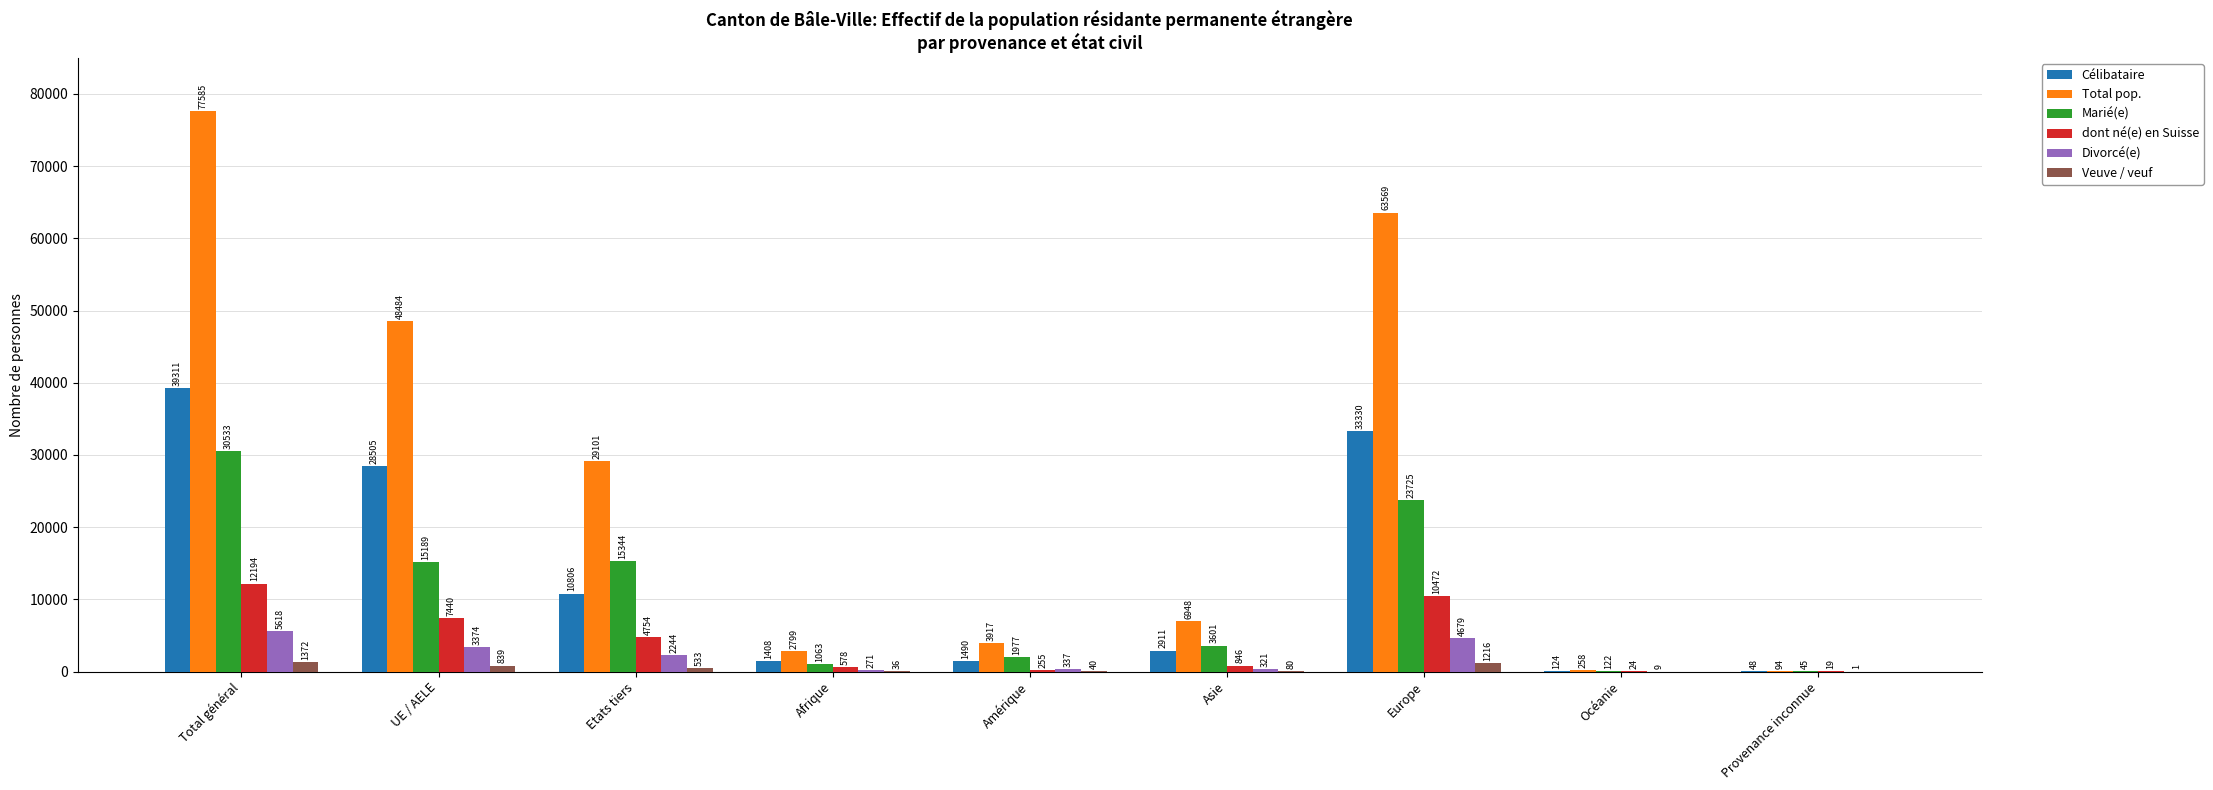

Reading left to right, extract all data points from this chart.

Célibataire: 39311	28505	10806	1408	1490	2911	33330	124	48
Total pop.: 77585	48484	29101	2799	3917	6948	63569	258	94
Marié(e): 30533	15189	15344	1063	1977	3601	23725	122	45
dont né(e) en Suisse: 12194	7440	4754	578	255	846	10472	24	19
Divorcé(e): 5618	3374	2244	271	337	321	4679	9	1
Veuve / veuf: 1372	839	533	36	40	80	1216	0	0